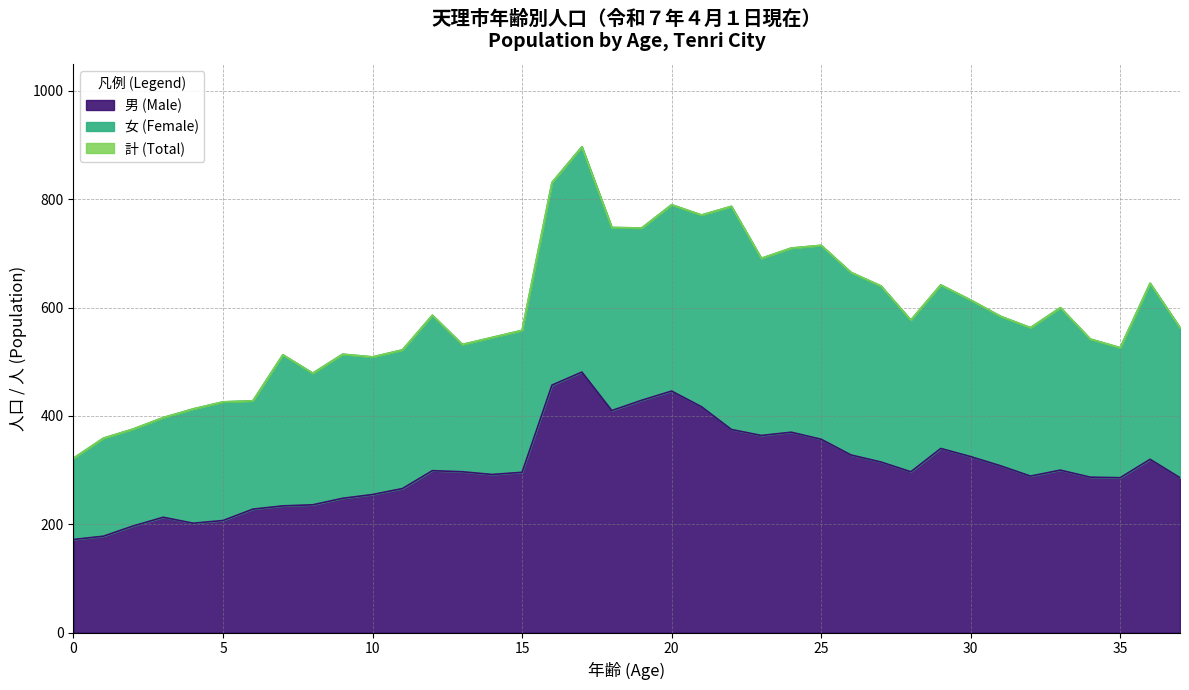

True or false: 男 (Male) and 女 (Female) cross at least once.

True